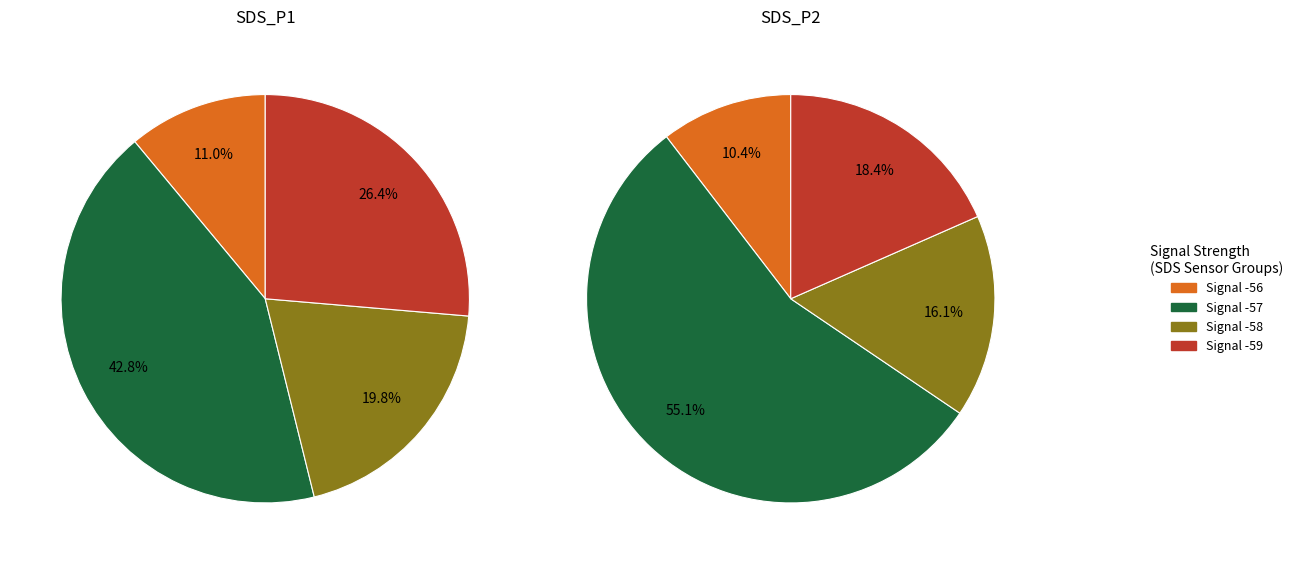

What is the spread (max minus min) of values at 3?

1.4